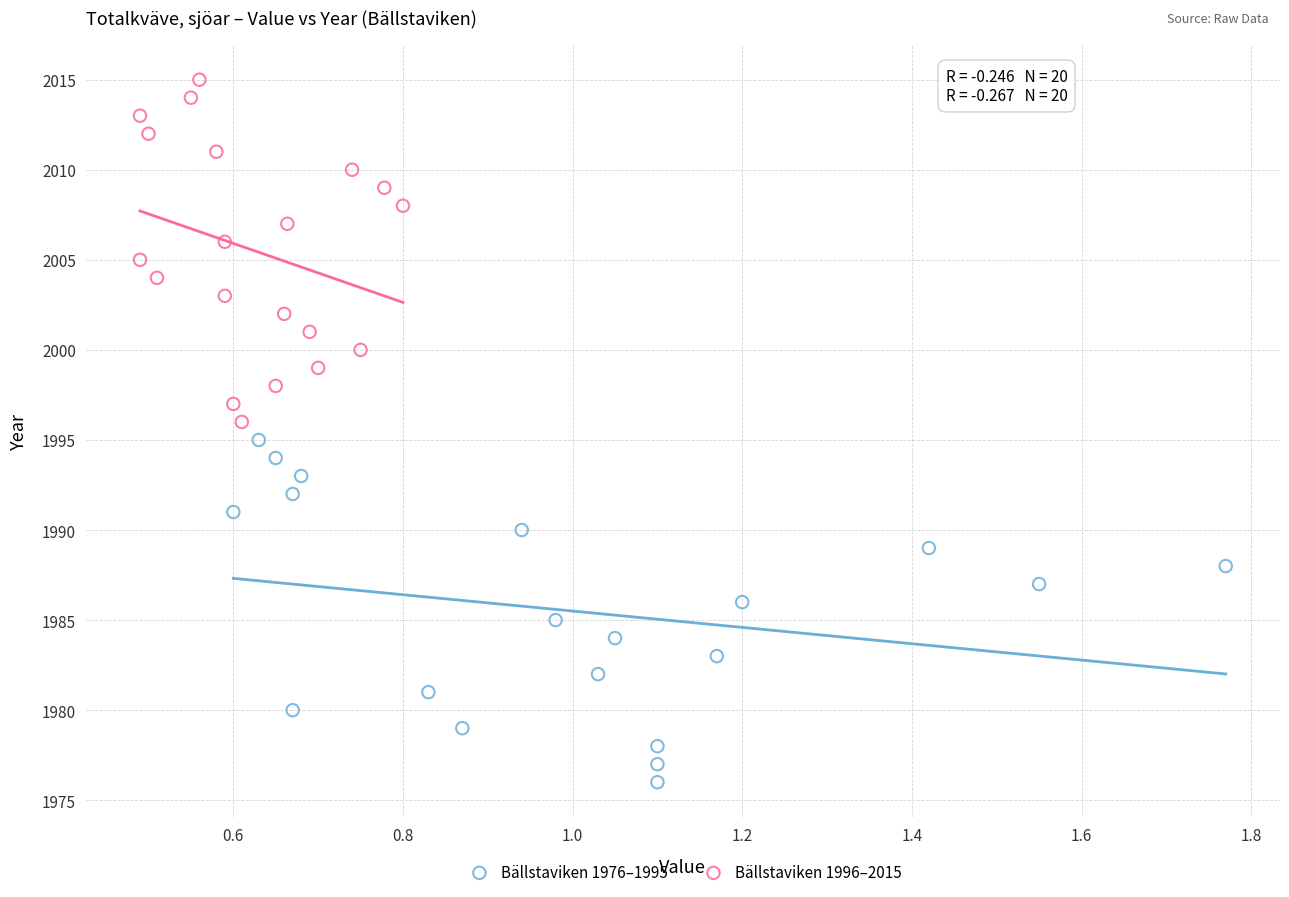

Which series reaches the minimum Y coordinate?

Bällstaviken 1976–1995